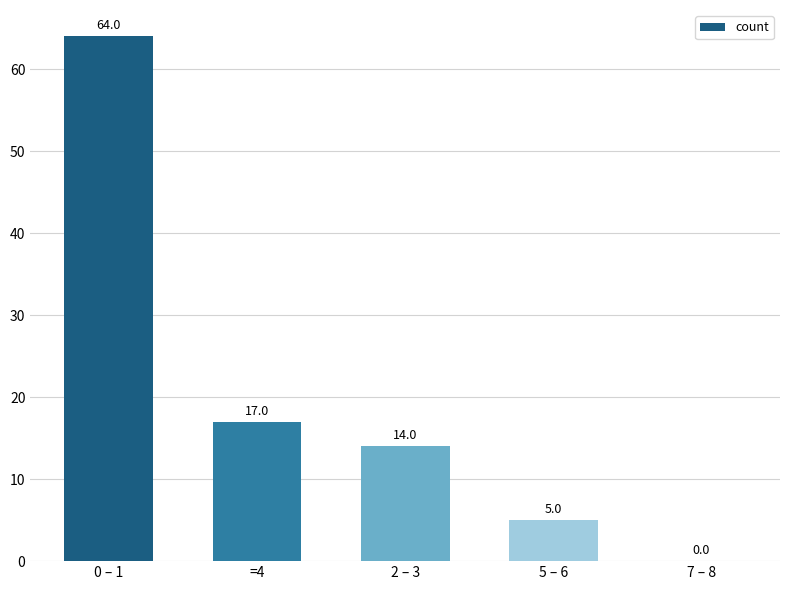

What is the sum of the values at 2 – 3 and 0 – 1?

78